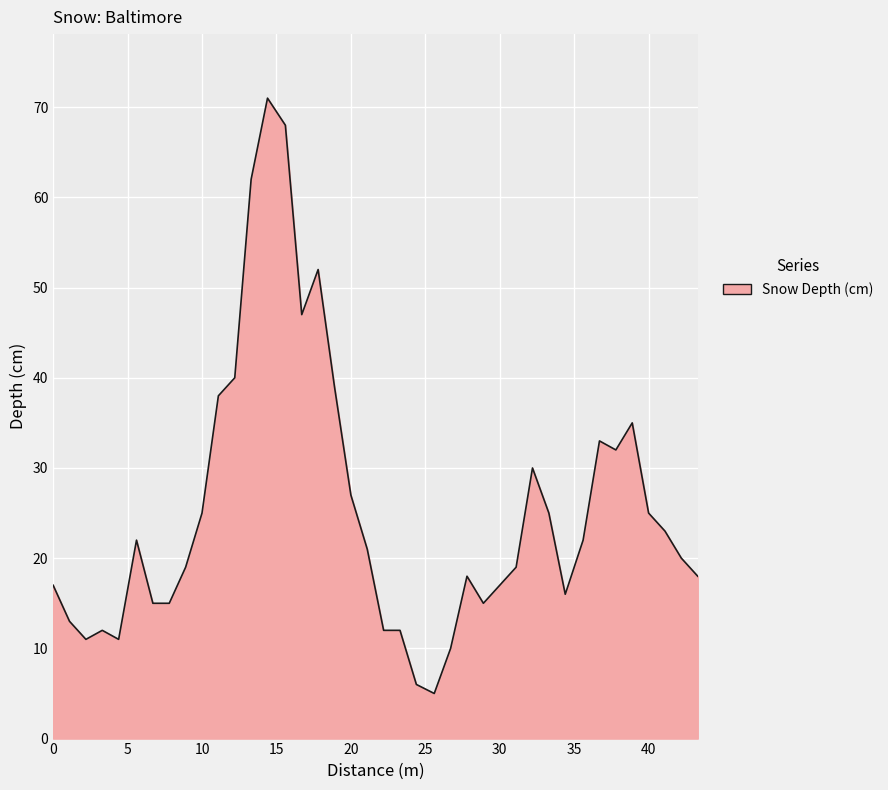

What is the maximum value shown in the chart?

71